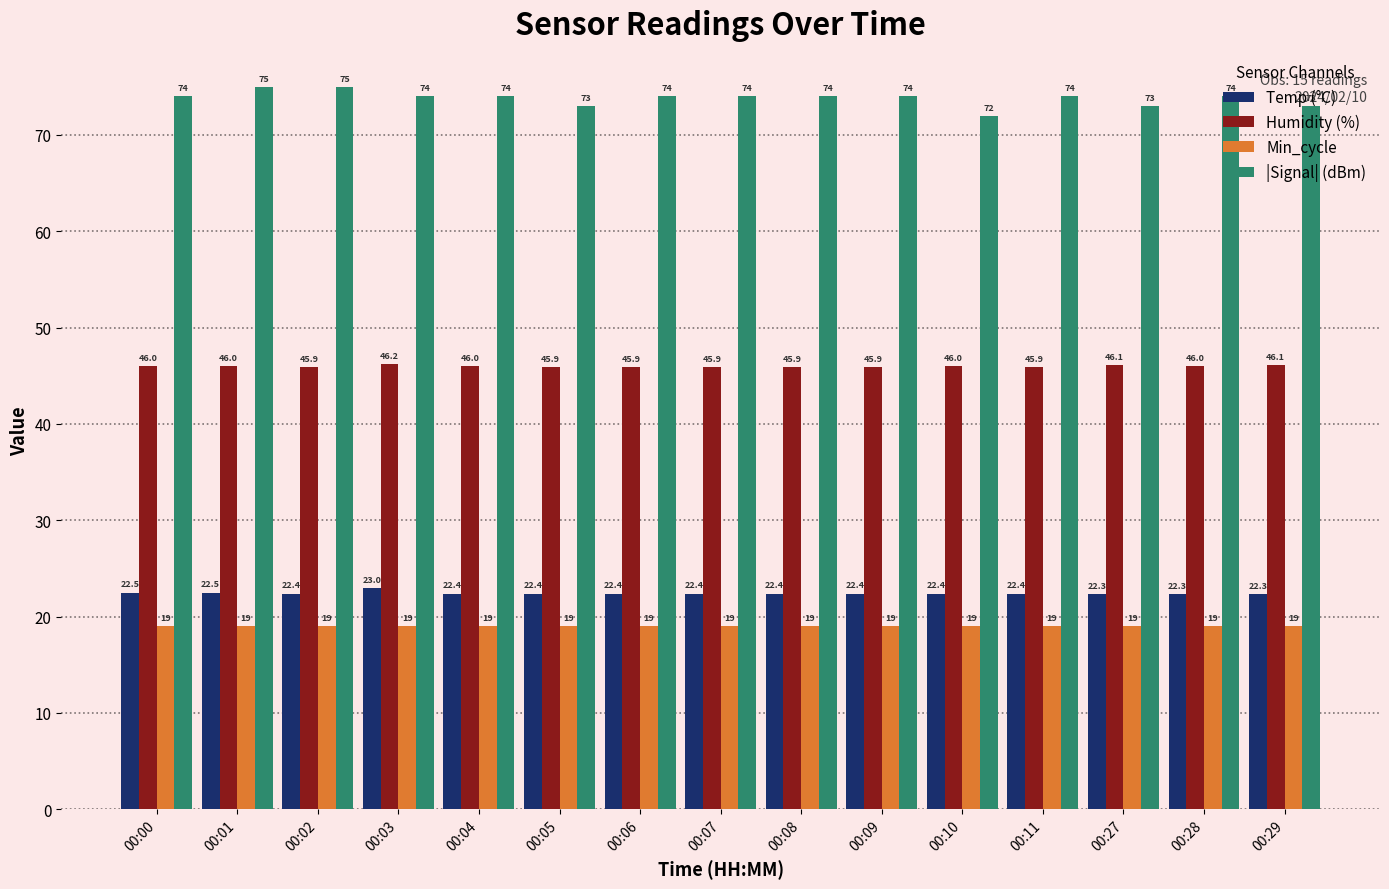

Reading left to right, what are all the values shown in this chart?

Temp (°C): 22.5	22.5	22.4	23.0	22.4	22.4	22.4	22.4	22.4	22.4	22.4	22.4	22.3	22.3	22.3
Humidity (%): 46.0	46.0	45.9	46.2	46.0	45.9	45.9	45.9	45.9	45.9	46.0	45.9	46.1	46.0	46.1
Min_cycle: 19.0	19.0	19.0	19.0	19.0	19.0	19.0	19.0	19.0	19.0	19.0	19.0	19.0	19.0	19.0
|Signal| (dBm): 74.0	75.0	75.0	74.0	74.0	73.0	74.0	74.0	74.0	74.0	72.0	74.0	73.0	74.0	73.0